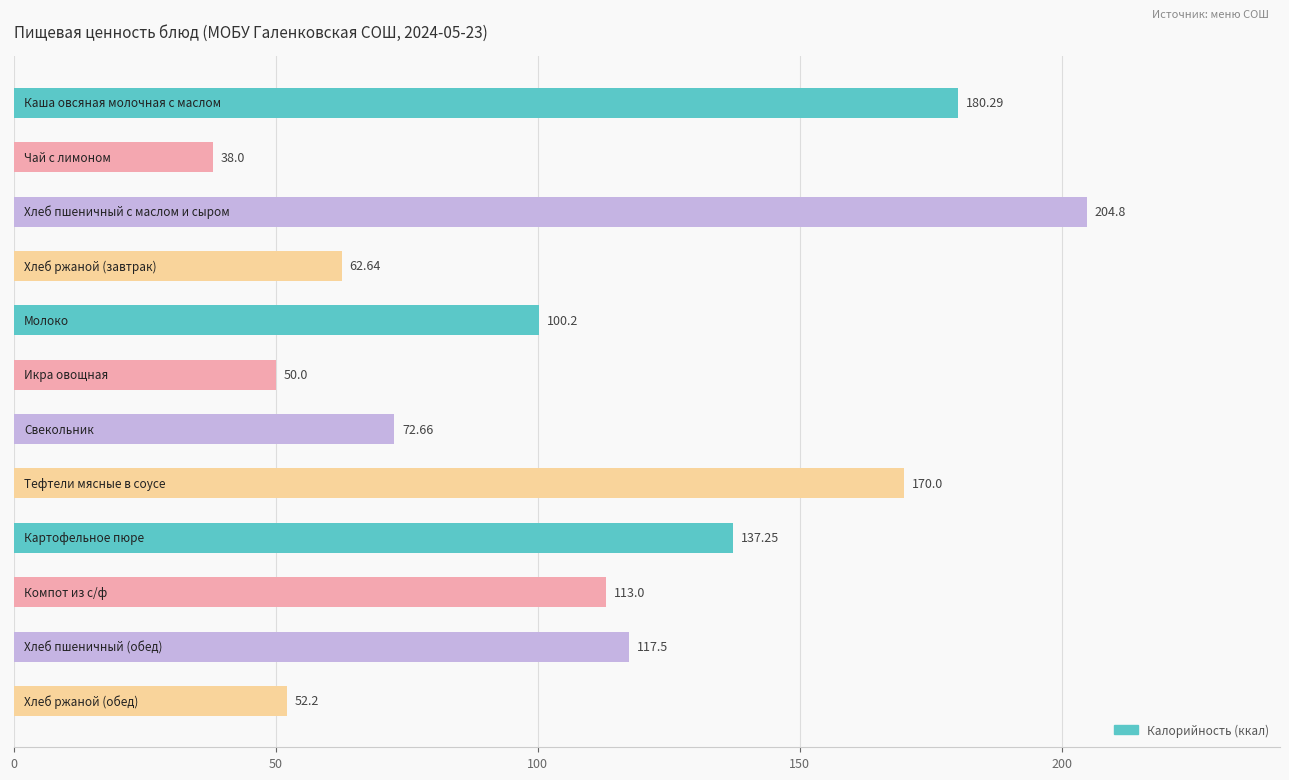

What is the difference between the second highest and minimum values?

142.3